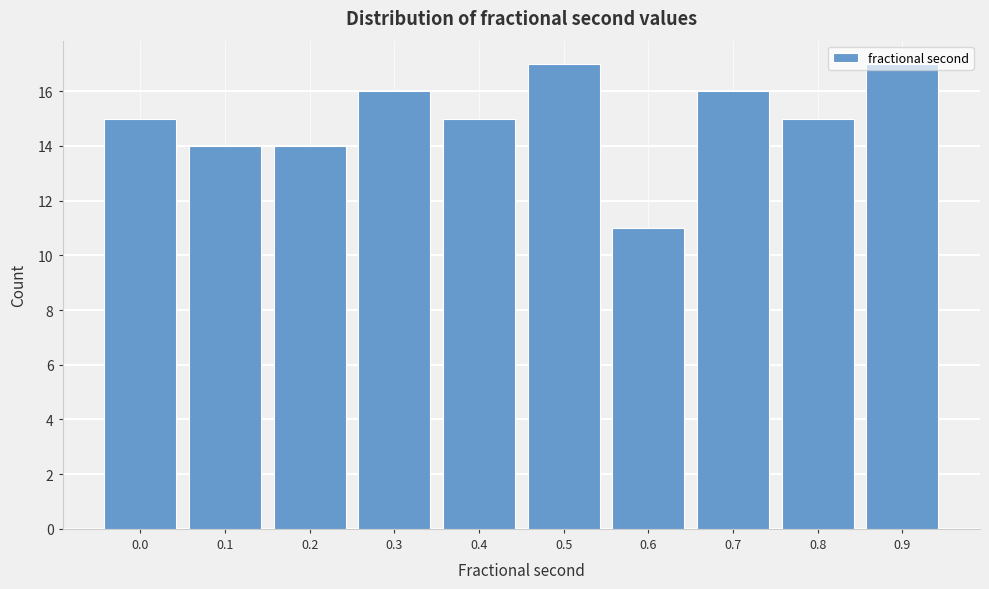

Which category has the lowest value across all series?

0.6